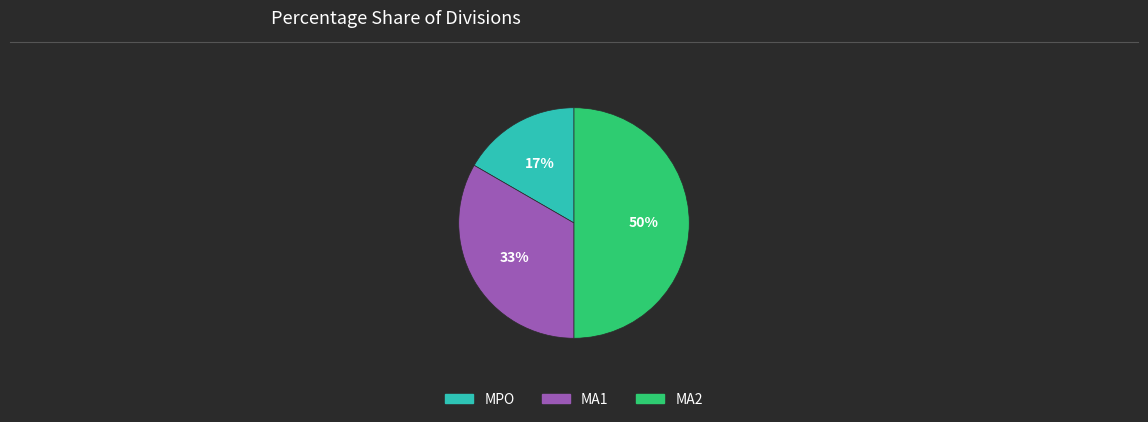

The MA1 slice represents 33% of the pie. True or false?

True